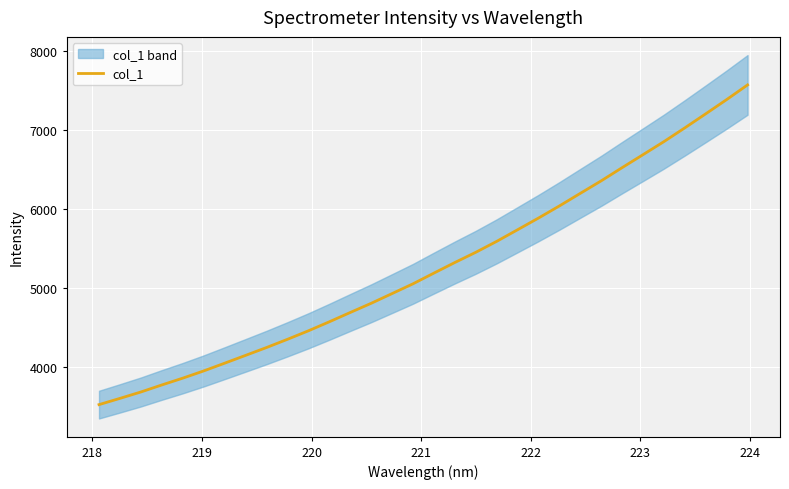

How many data points are less than 5185?

16